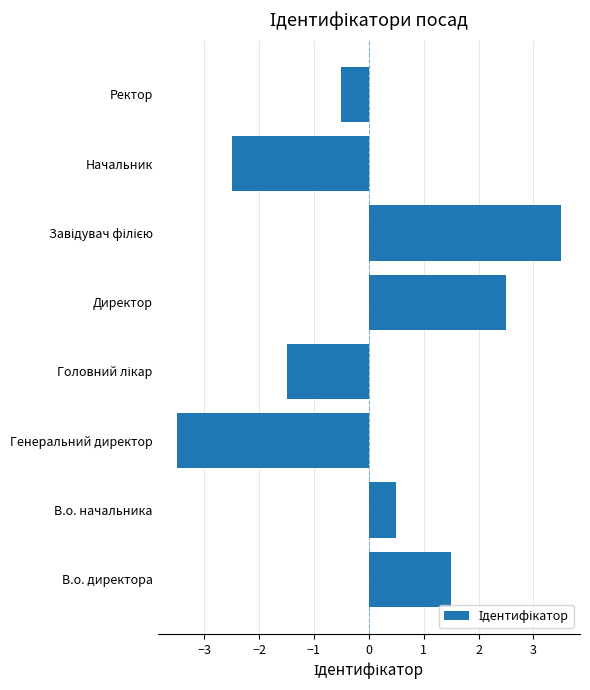

Reading bottom to top, what are all the values shown in this chart?

1.5	0.5	-3.5	-1.5	2.5	3.5	-2.5	-0.5